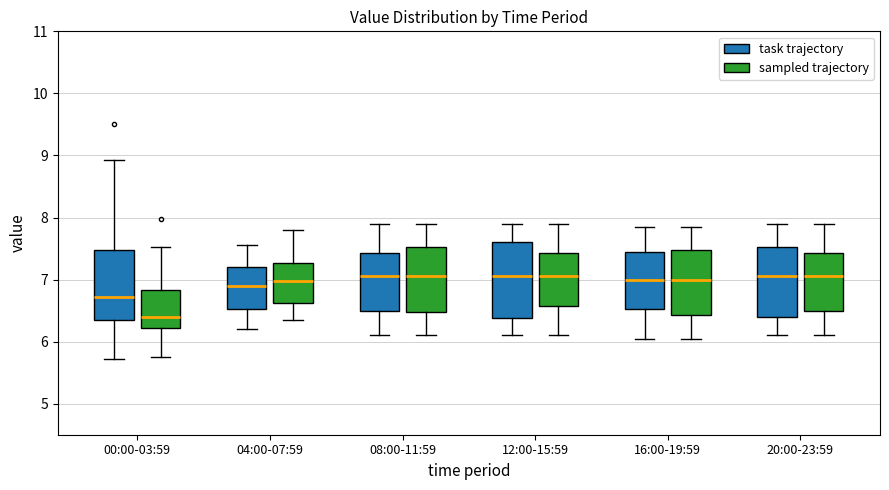

Where does the lower whisker of the box for 08:00-11:59 (sampled trajectory) end on the y-axis? The values are not printed on the chart, so give them approximately, as read against the axis.

6.1